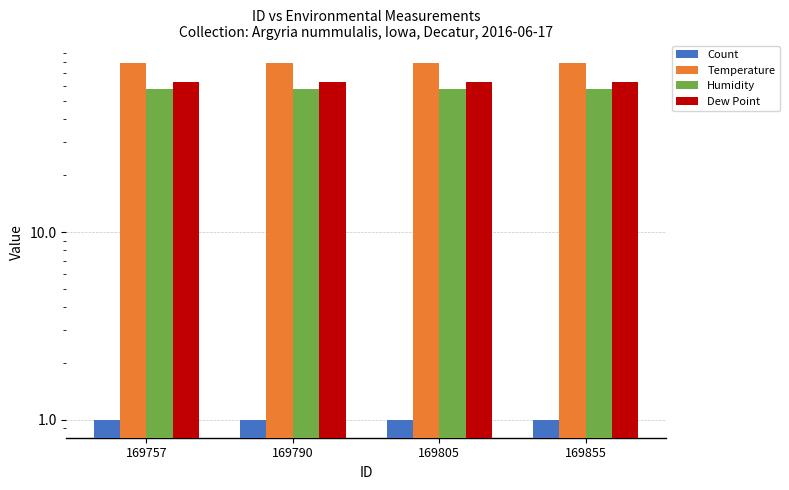

List the series in order of their peak value, lowest first.

Count, Humidity, Dew Point, Temperature